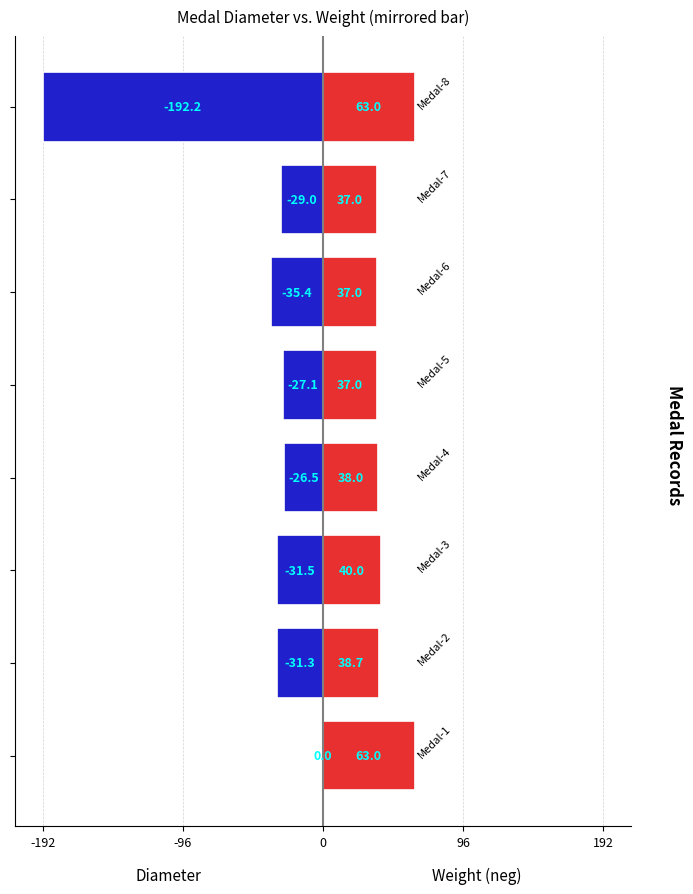

How many data points in Weight (neg) are less than -29?

4